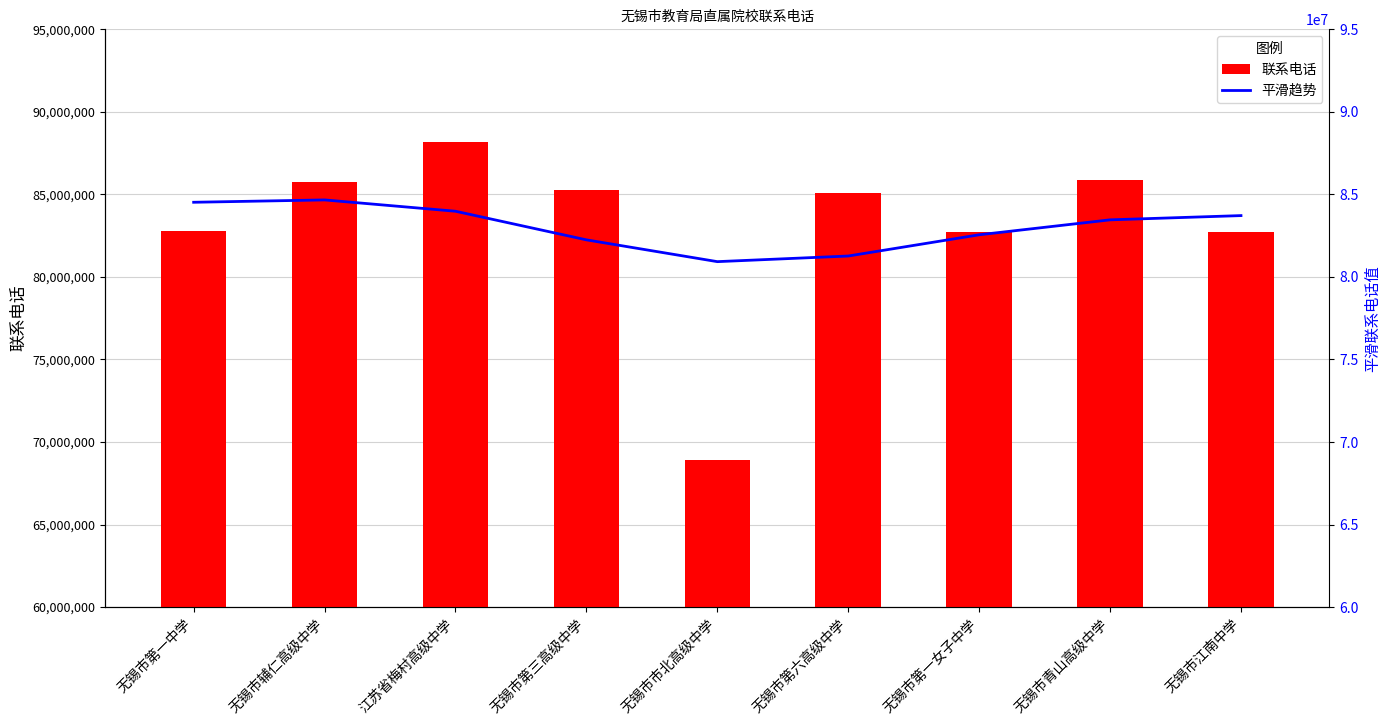

What is the difference between the highest and lowest values at 无锡市市北高级中学?

11995206